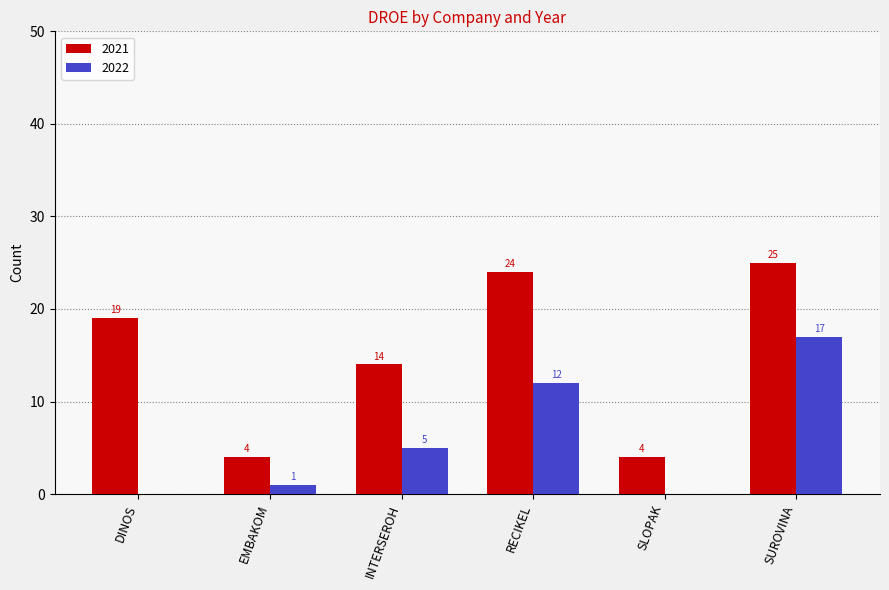

What is the total value across all series at EMBAKOM?

5